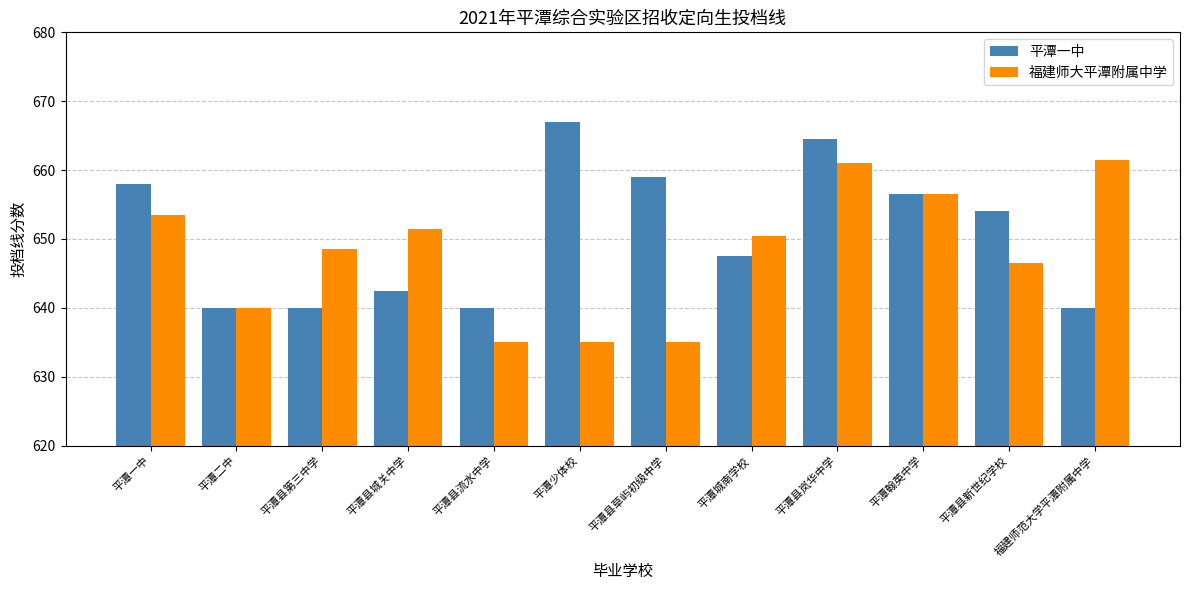

Reading right to left, extract all data points from this chart.

平潭一中: 福建师范大学平潭附属中学=640.0	平潭县新世纪学校=654.0	平潭翰英中学=656.5	平潭县岚华中学=664.5	平潭城南学校=647.5	平潭县草屿初级中学=659.0	平潭少体校=667.0	平潭县流水中学=640.0	平潭县城关中学=642.5	平潭县第三中学=640.0	平潭二中=640.0	平潭一中=658.0
福建师大平潭附属中学: 福建师范大学平潭附属中学=661.5	平潭县新世纪学校=646.5	平潭翰英中学=656.5	平潭县岚华中学=661.0	平潭城南学校=650.5	平潭县草屿初级中学=635.0	平潭少体校=635.0	平潭县流水中学=635.0	平潭县城关中学=651.5	平潭县第三中学=648.5	平潭二中=640.0	平潭一中=653.5